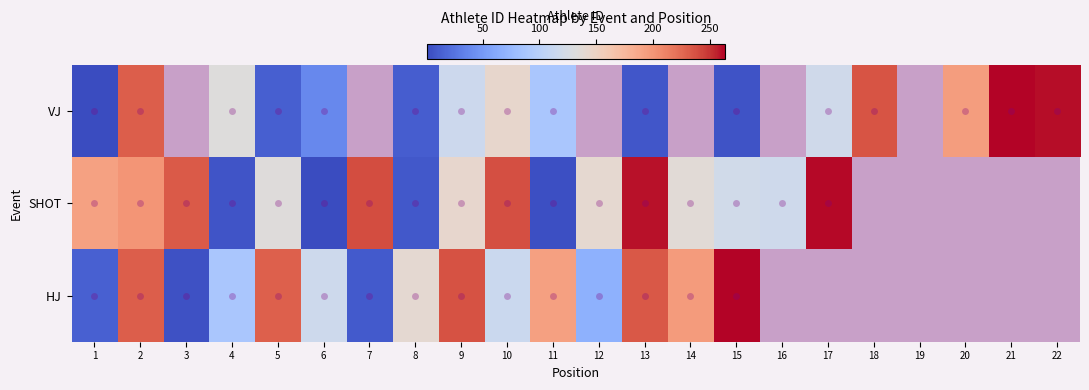

Read the SHOT value at 4.

7.0